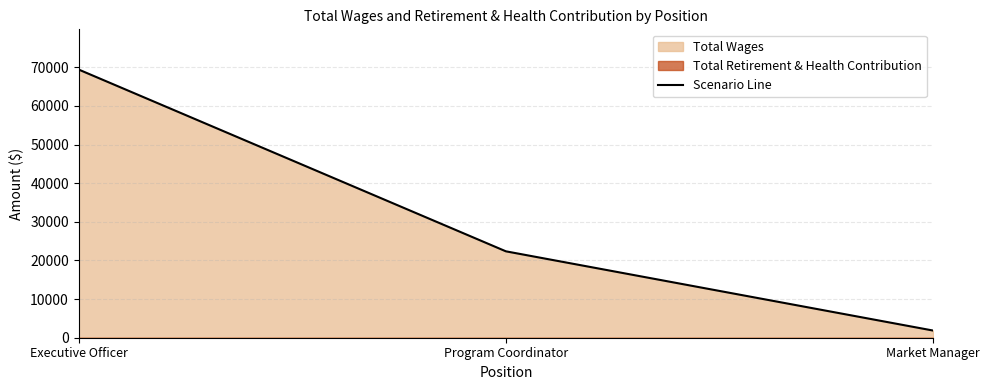

What is the approximate value at Program Coordinator, to the nearest 50?

22350